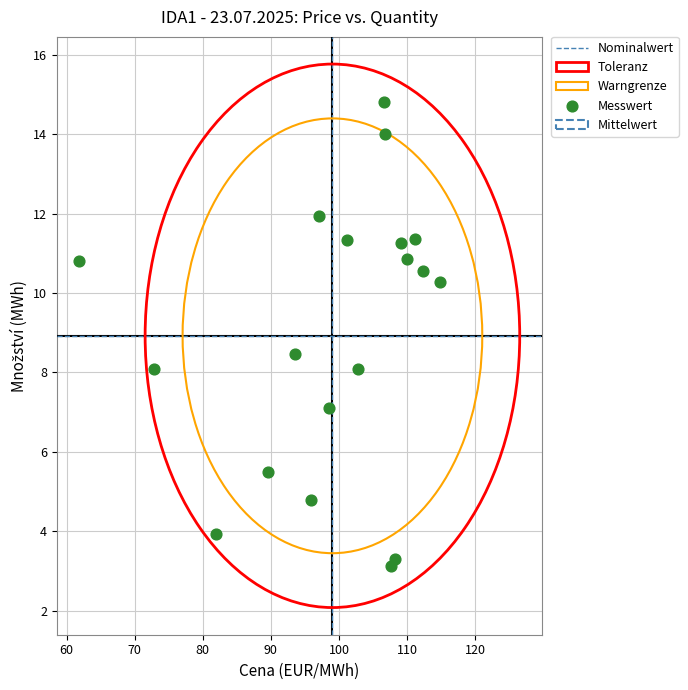

What is the range of X values (max minus min)?

53.1